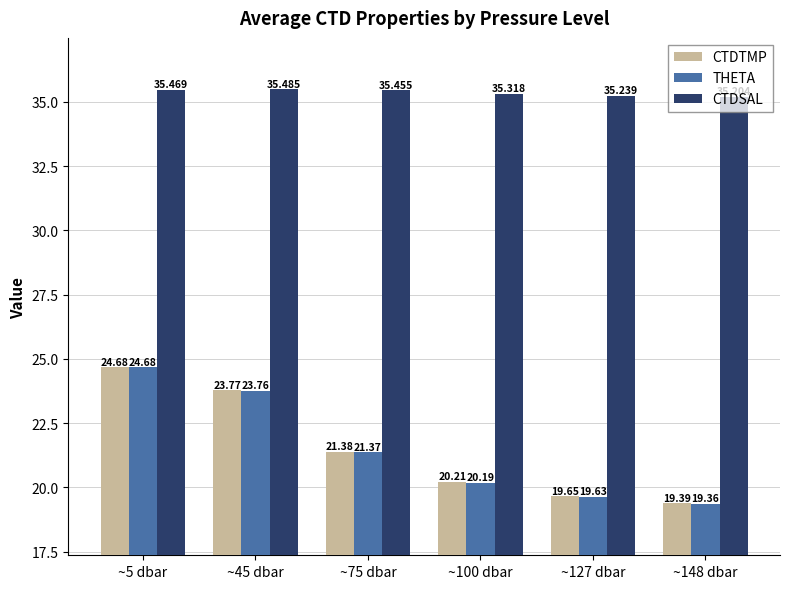

How many categories are shown in the chart?

6